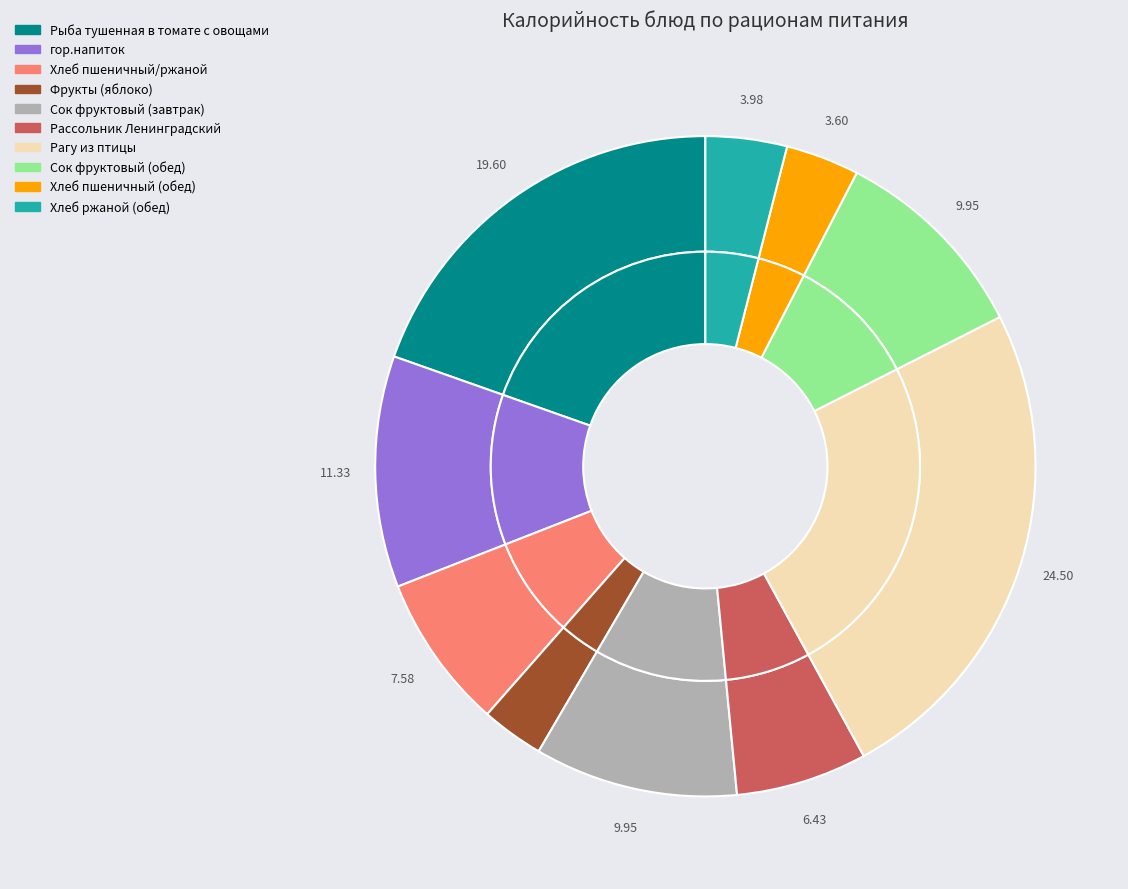

Which category has the smallest portion of the pie?

Фрукты (яблоко)